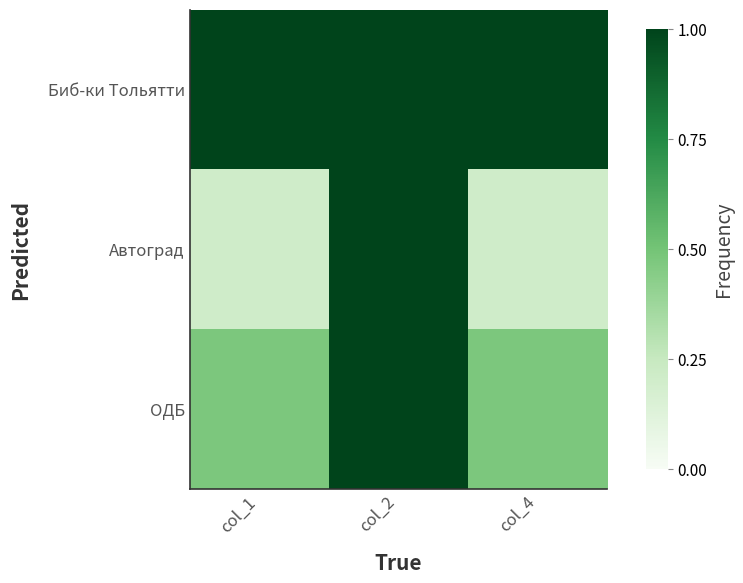

Which category has the lowest value across all series?

col_1